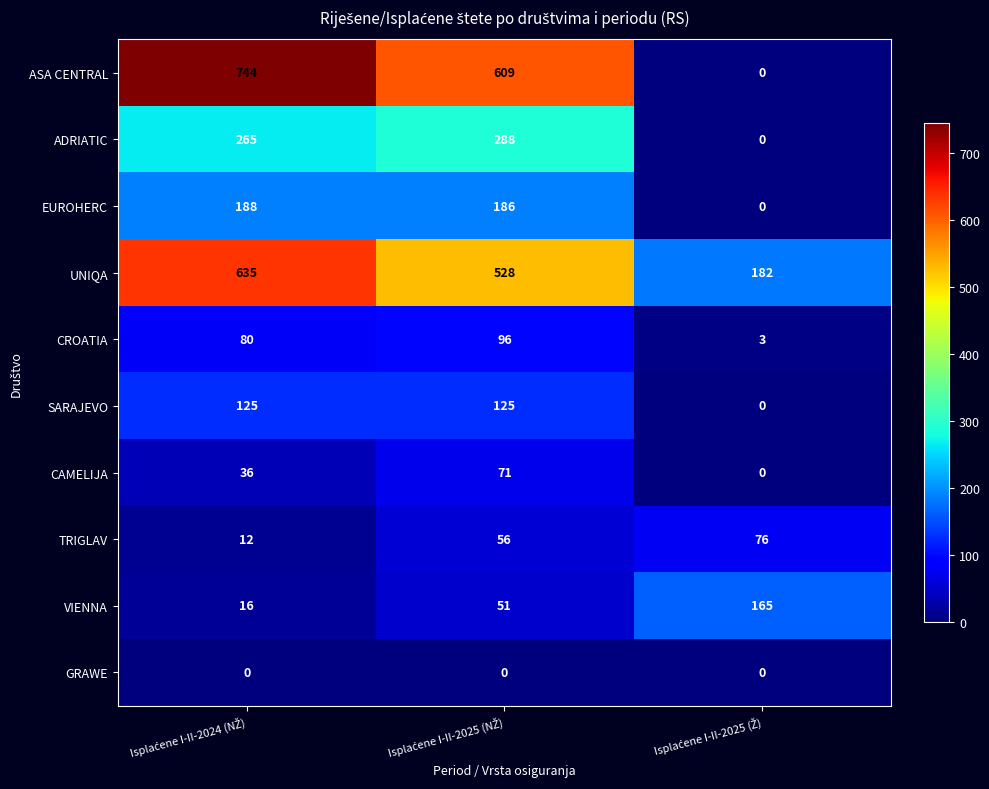

What is the sum of all EUROHERC values?

374